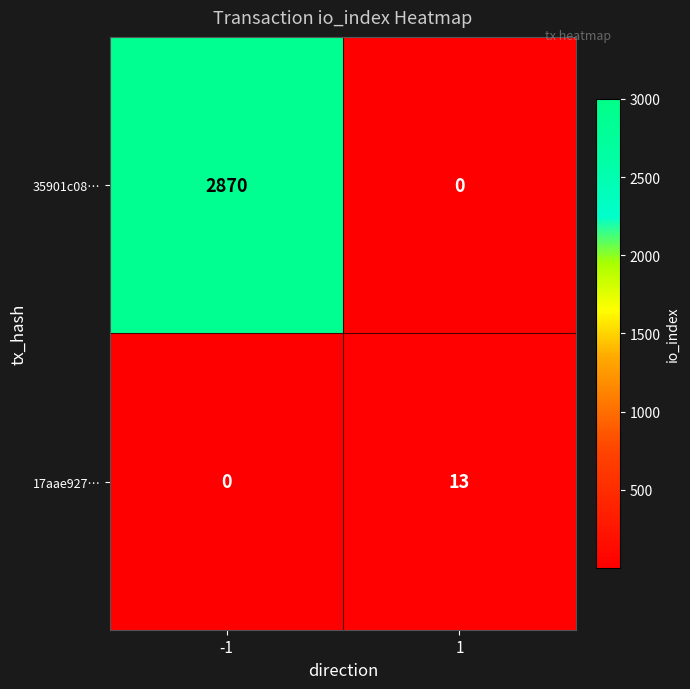

At how many categories does at least one series exceed 230?

1